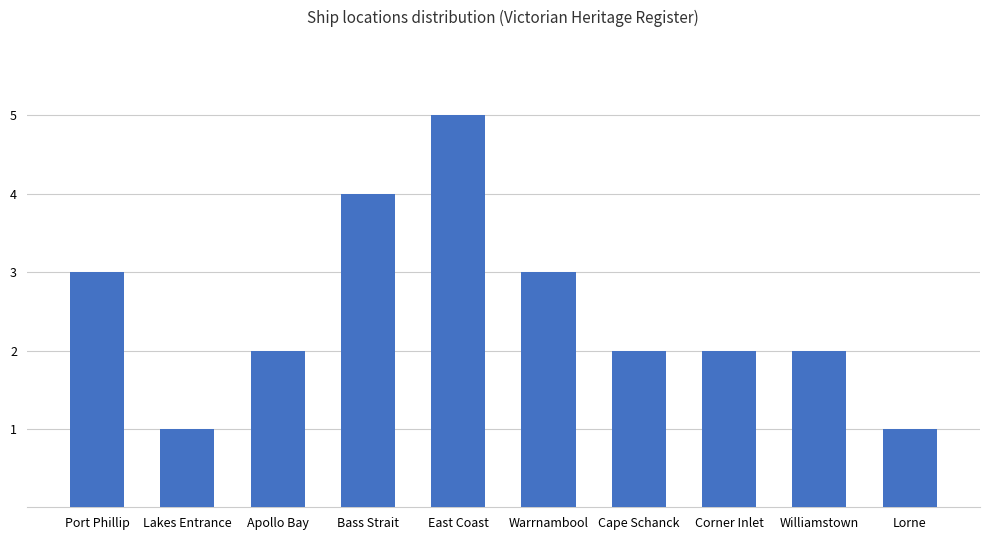

At which category does the chart reach its peak across all series?

East Coast